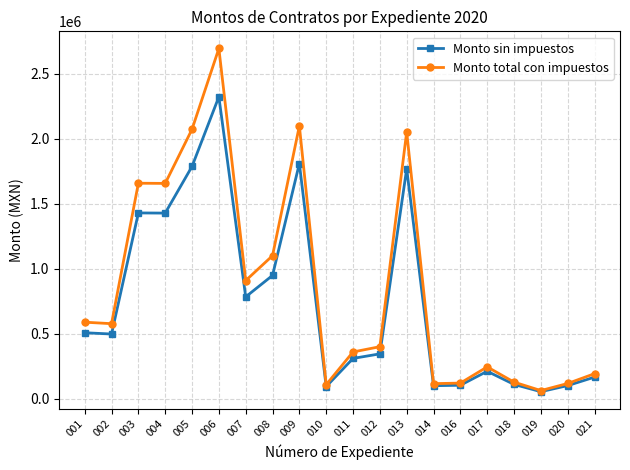

Does the chart have visible grid lines?

Yes